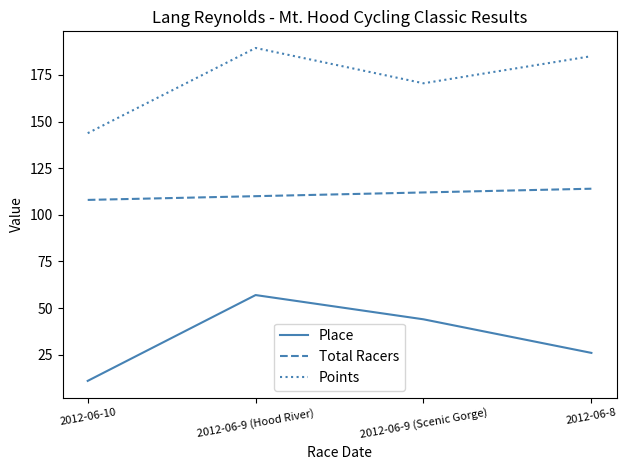

Which series has the widest spread of values?

Place